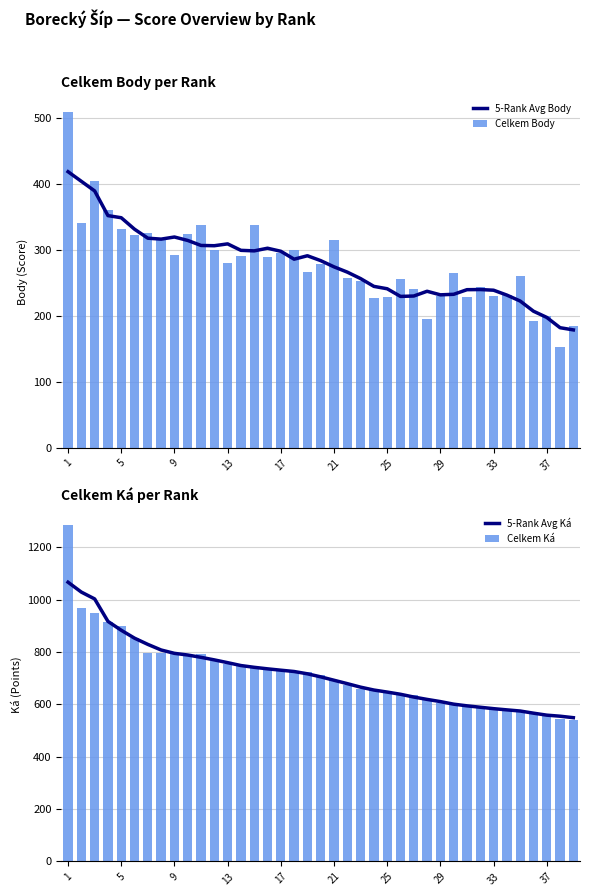

How many data points in Celkem Body are above 278?

19